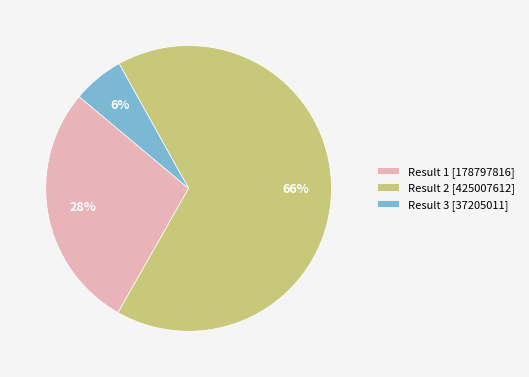

What is the smallest slice in the pie chart?

Result 3 [37205011]